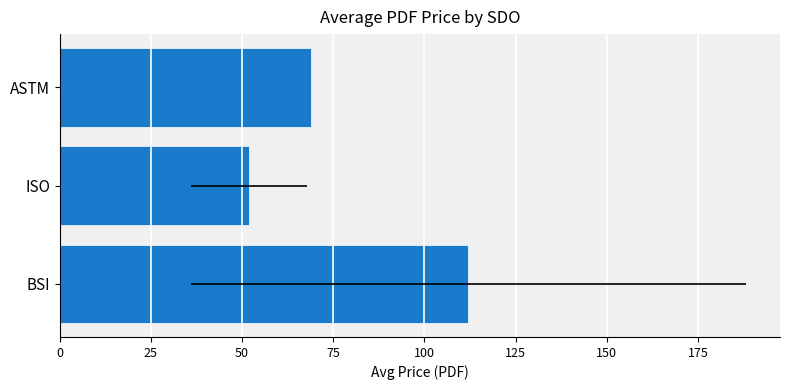

How many data points are less than 69?

1